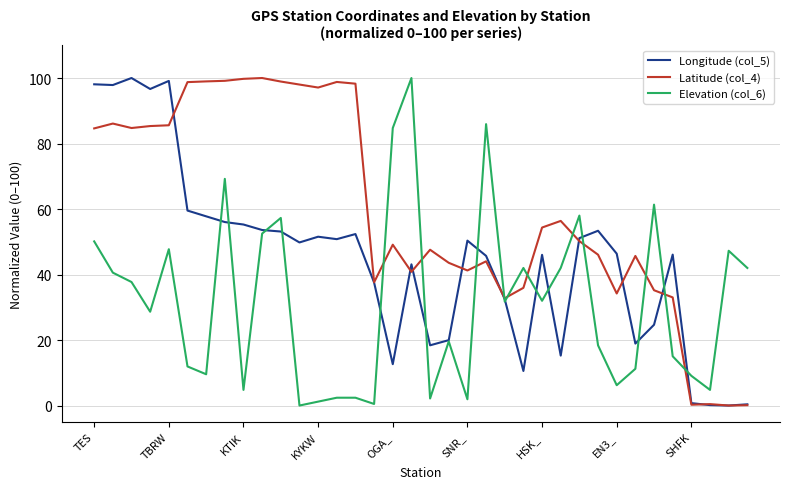

Rank the series by their average value, from highest to lowest.

Latitude (col_4), Longitude (col_5), Elevation (col_6)